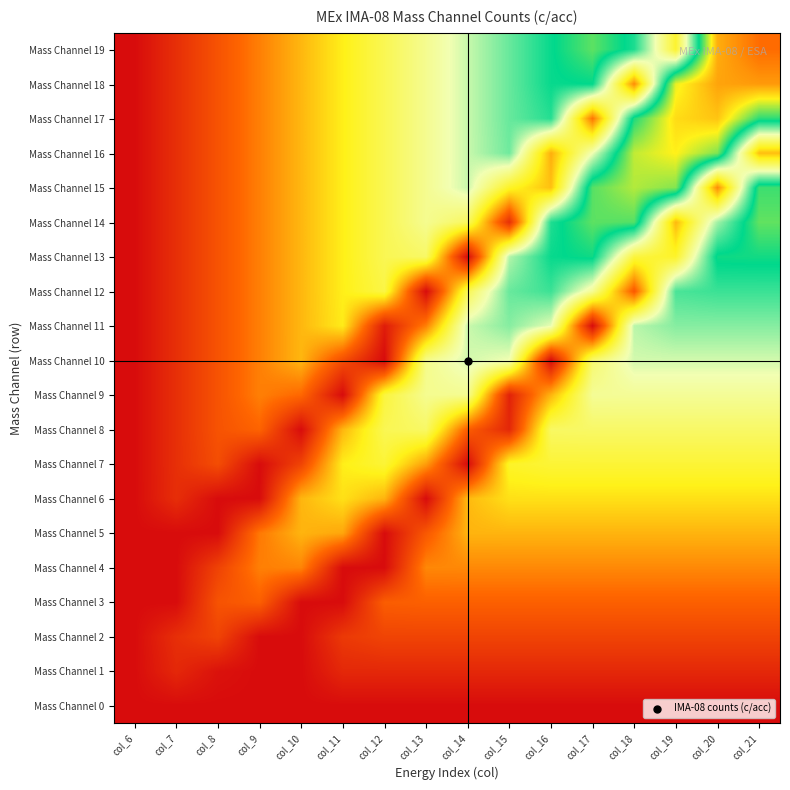

Which series has the largest range (max minus min)?

Mass Channel 19